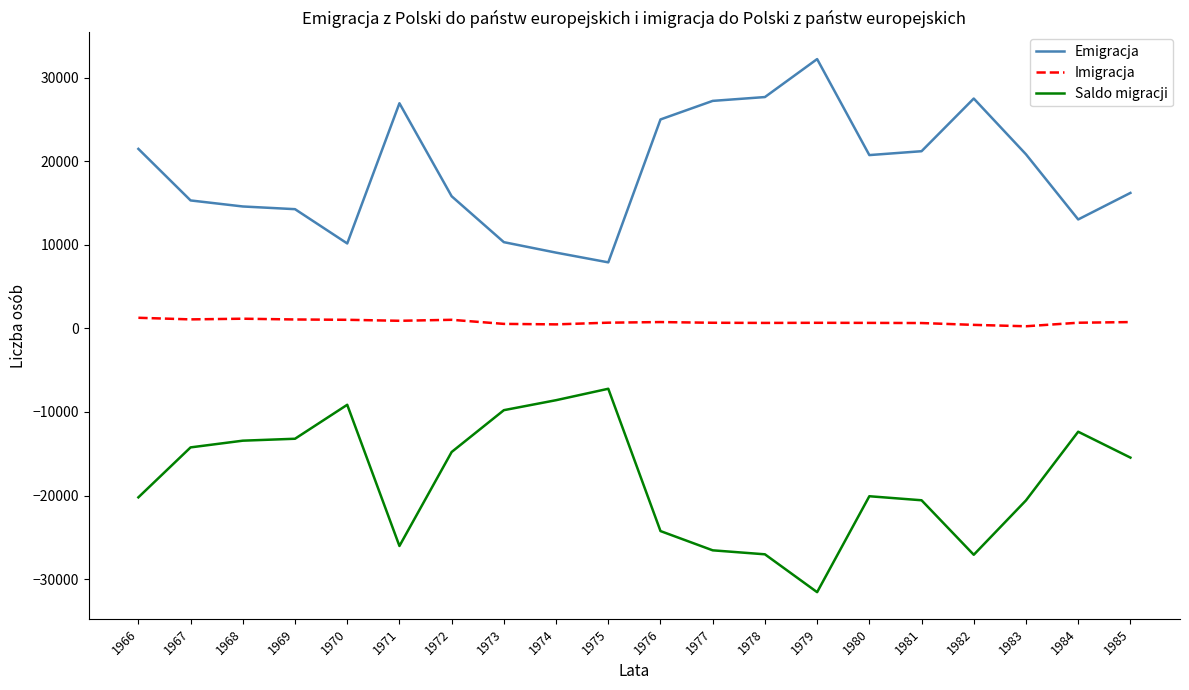

What is the difference between the highest and lowest values at 1982?

54605